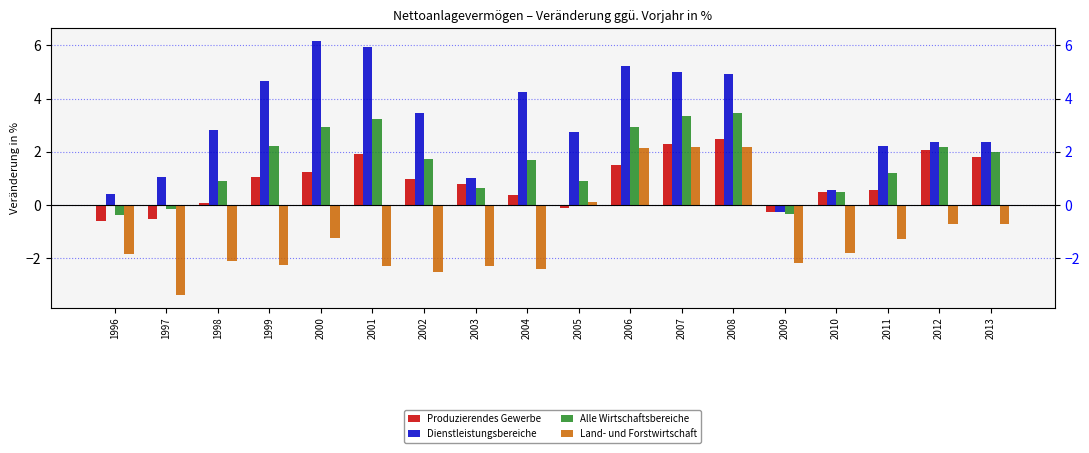

What is the value of the Alle Wirtschaftsbereiche bar at the 17th from the left?

2.2